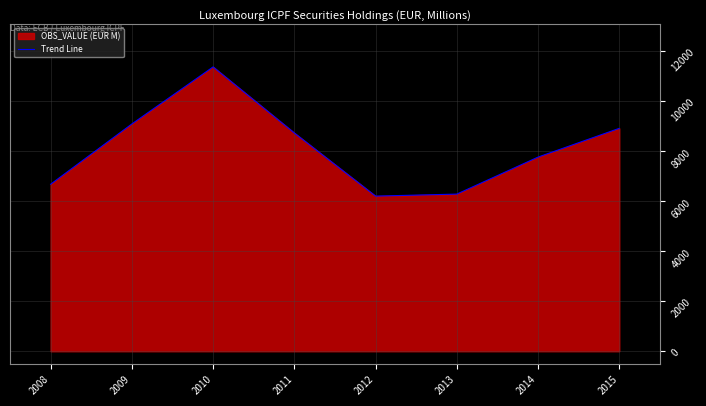

How many lines are shown in the chart?

1